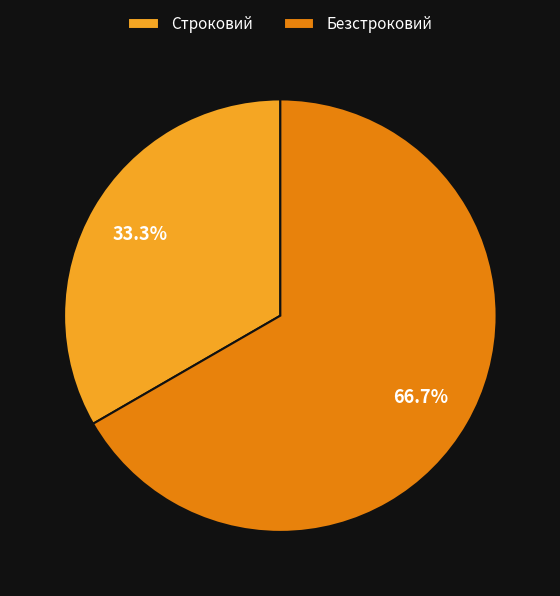

Is there a majority slice in this chart?

Yes